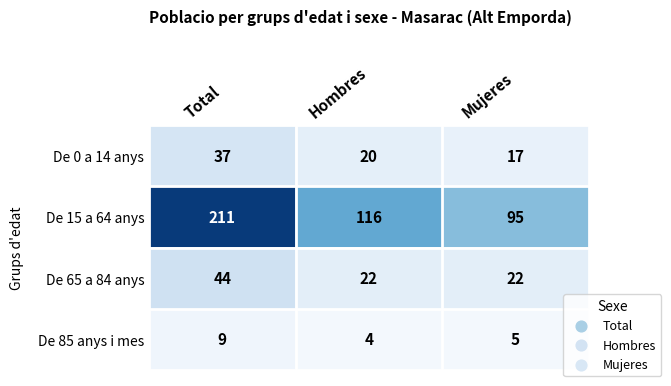

Rank the series at Mujeres from lowest to highest value.

De 85 anys i mes, De 0 a 14 anys, De 65 a 84 anys, De 15 a 64 anys